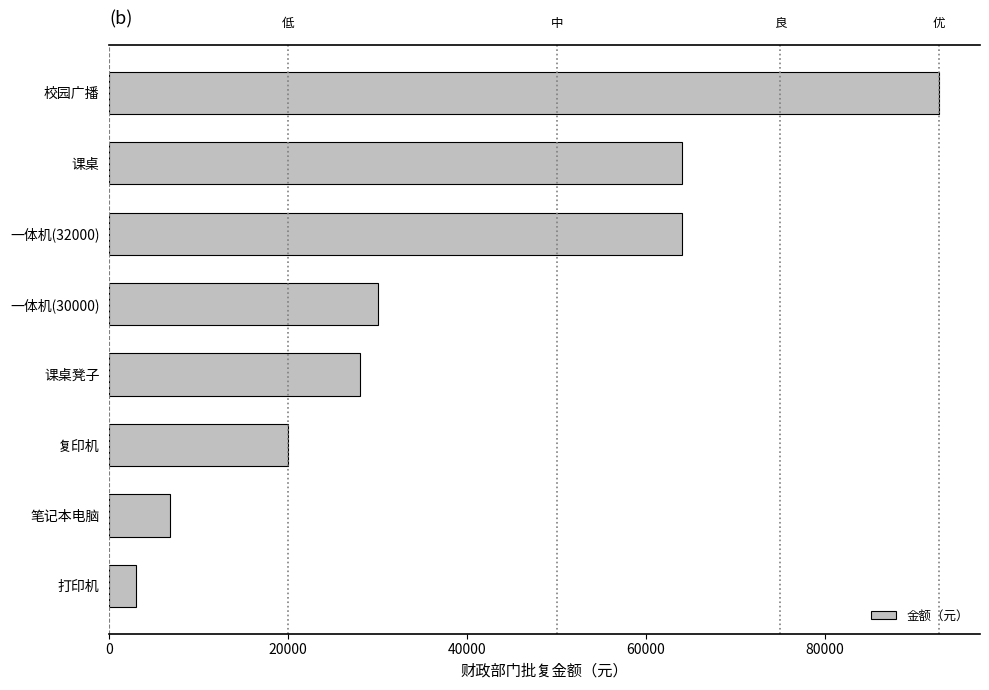

Reading bottom to top, what are all the values shown in this chart?

打印机=3000	笔记本电脑=6800	复印机=20000	课桌凳子=28000	一体机(30000)=30000	一体机(32000)=64000	课桌=64000	校园广播=92680